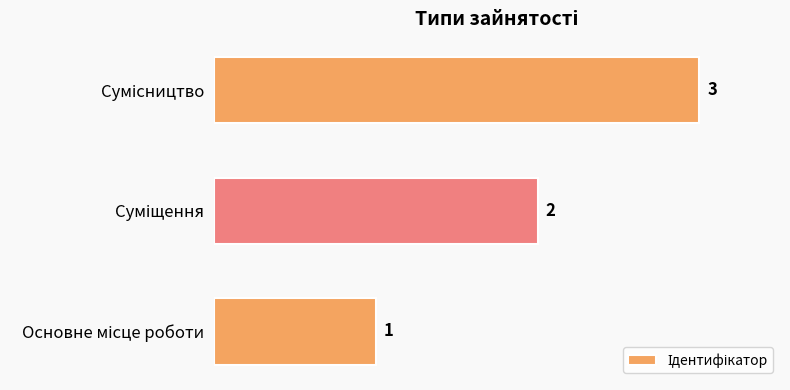

Count the values in the range 1 to 3.

3